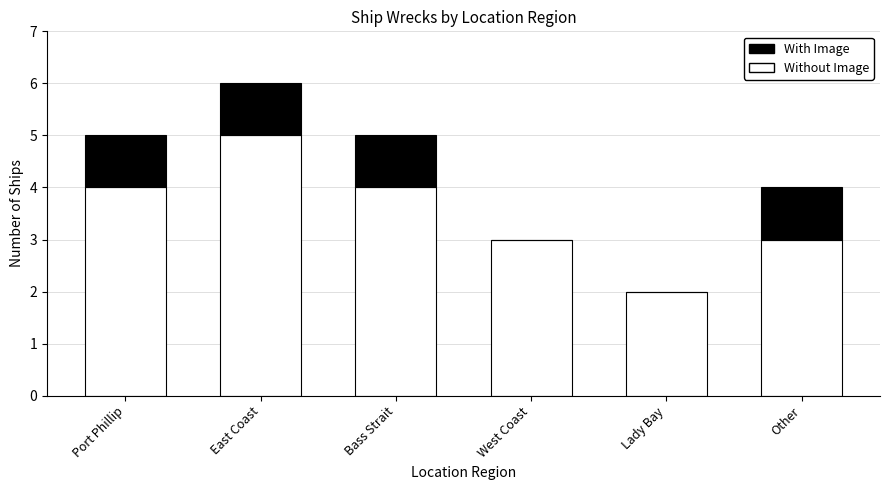

Is it true that Without Image equals 2 at Lady Bay?

True